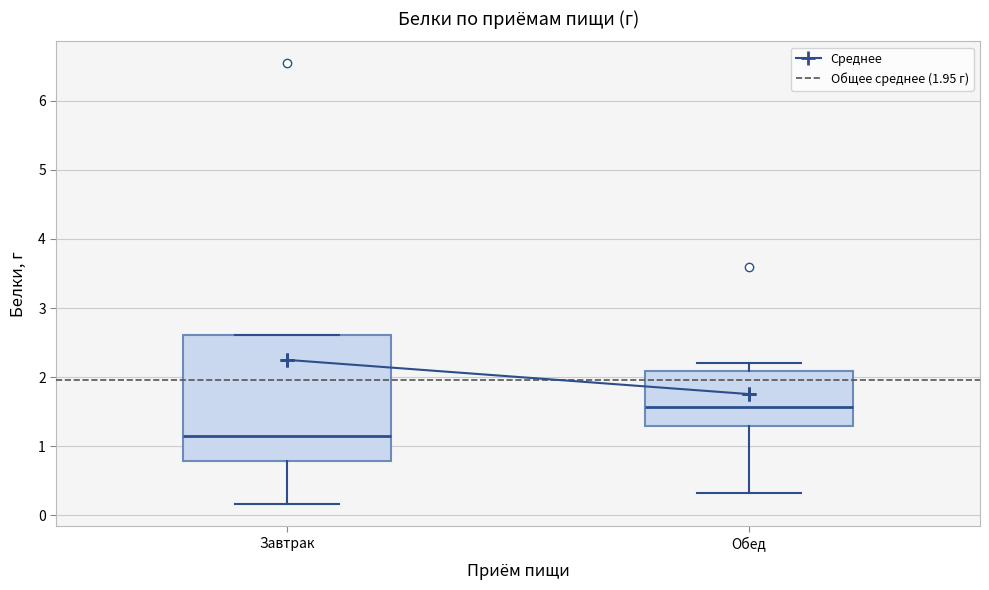

Where does the lower whisker of the box for Обед end on the y-axis? The values are not printed on the chart, so give them approximately, as read against the axis.

0.3